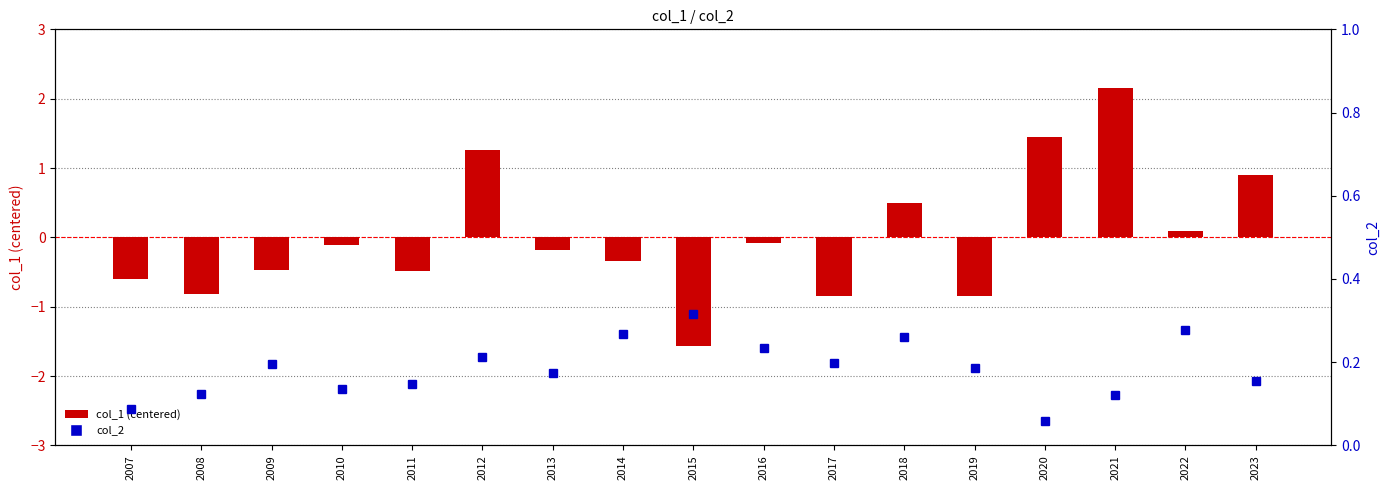

What is the difference between the second highest and minimum values in the col_2 series?

0.2